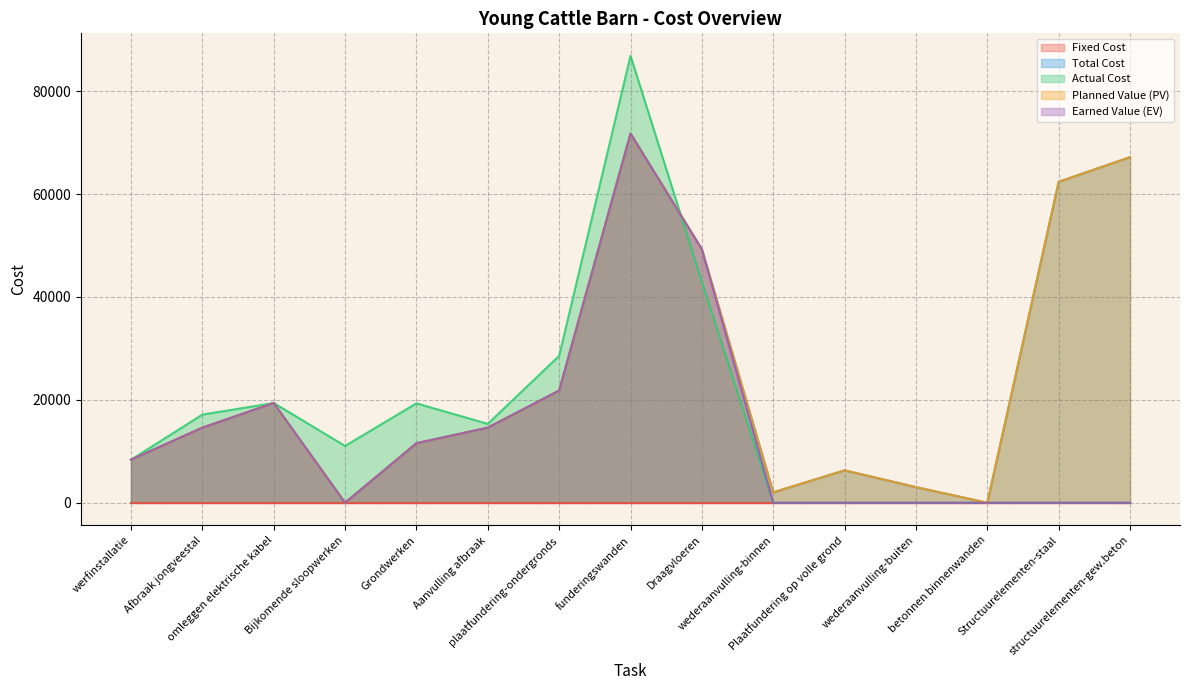

Rank the categories by Earned Value (EV) value from highest to lowest.

funderingswanden, Draagvloeren, plaatfundering-ondergronds, omleggen elektrische kabel, Afbraak jongveestal, Aanvulling afbraak, Grondwerken, werfinstallatie, Bijkomende sloopwerken, wederaanvulling-binnen, Plaatfundering op volle grond, wederaanvulling-buiten, betonnen binnenwanden, Structuurelementen-staal, structuurelementen-gew.beton